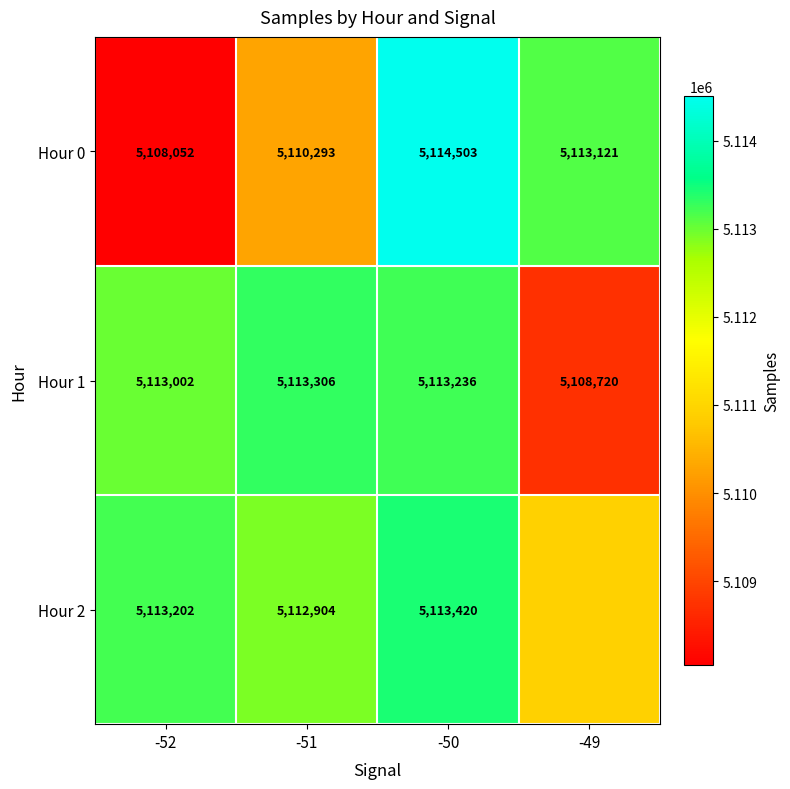

What is the sum of all Hour 0 values?

20445969.0